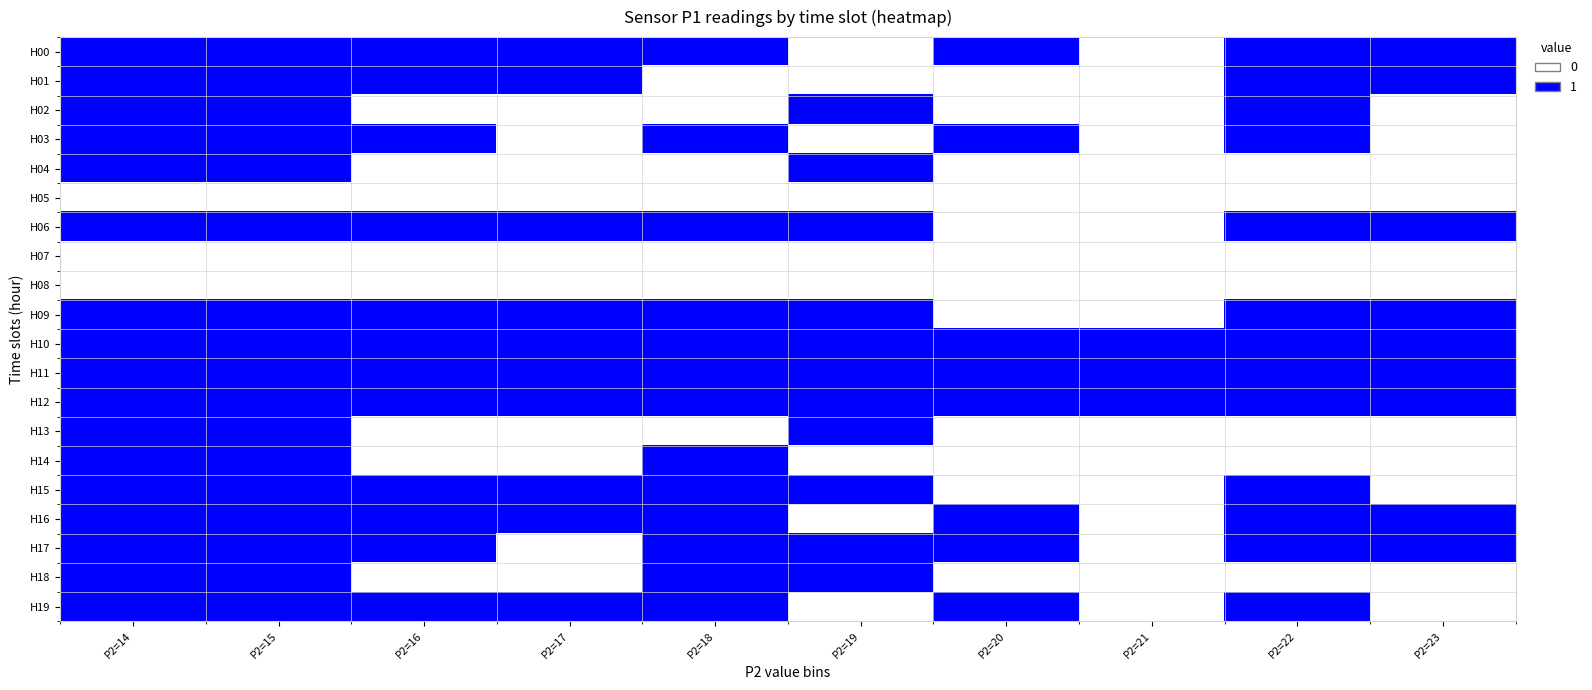

Which label corresponds to the largest value in the chart?

P2=14